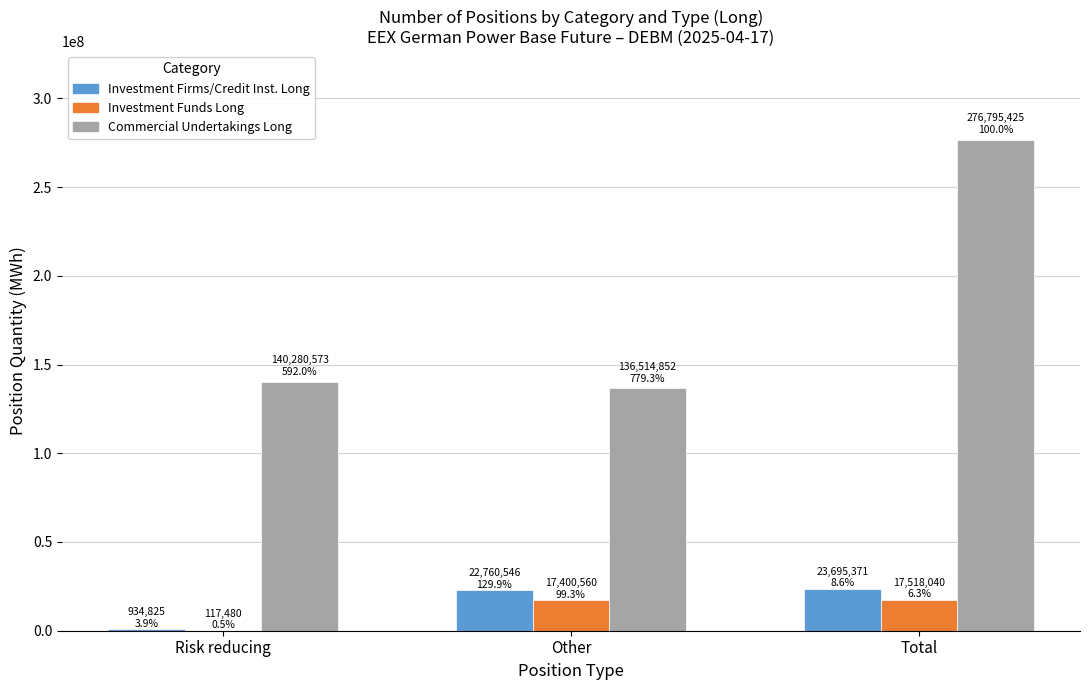

At which category is the sum across all series the highest?

Total